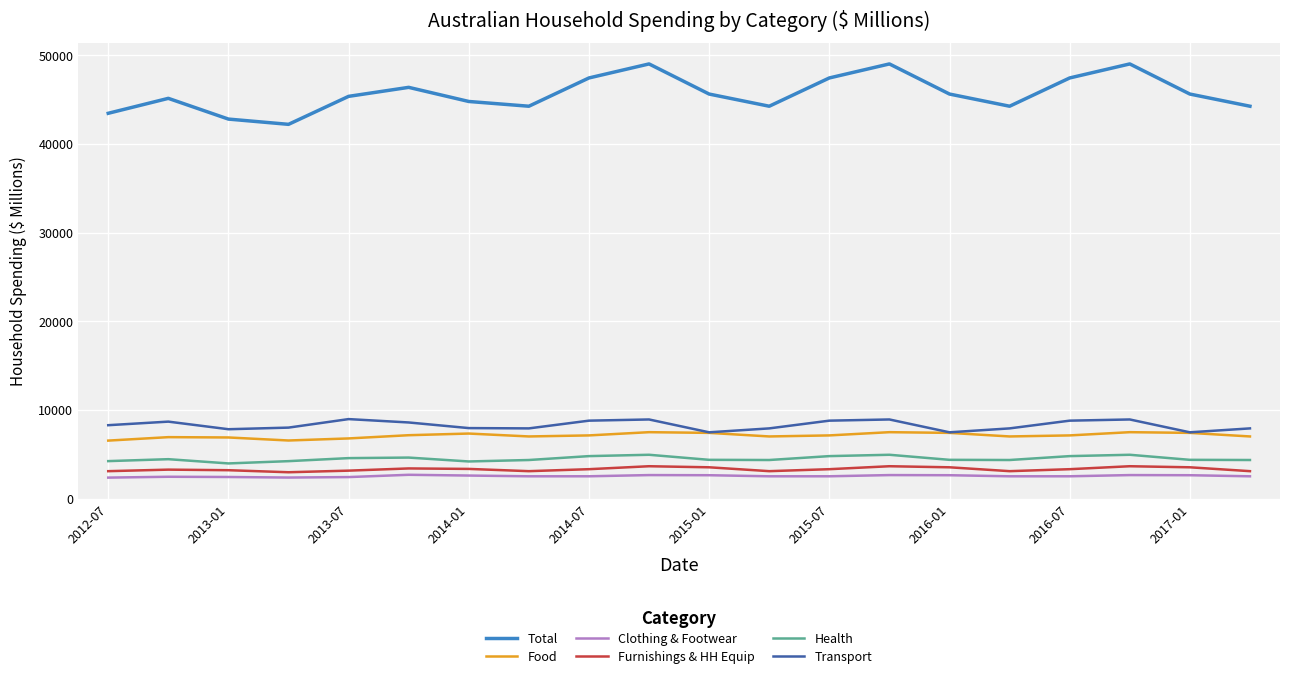

Rank the series by their maximum value, from lowest to highest.

Clothing & Footwear, Furnishings & HH Equip, Health, Food, Transport, Total